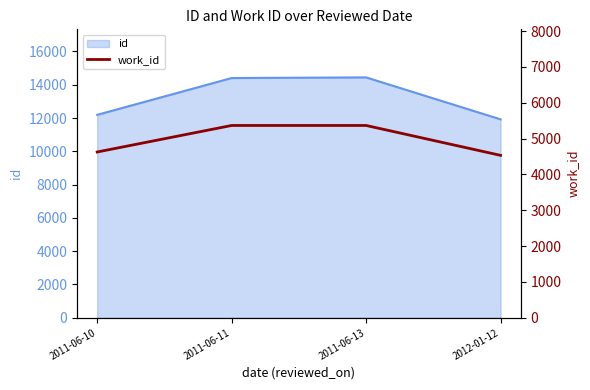

What is the sum of all values?

19890